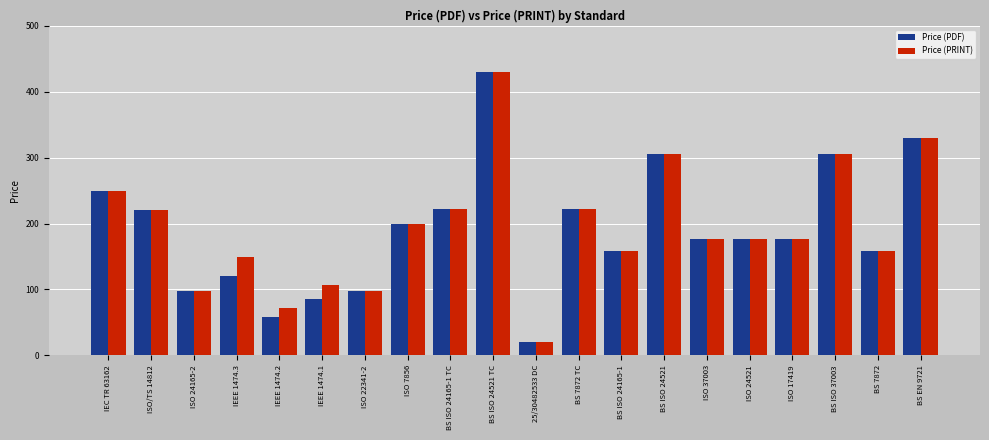

Between IEEE 1474.3 and 25/30482533 DC, which series saw the biggest shift?

Price (PRINT)